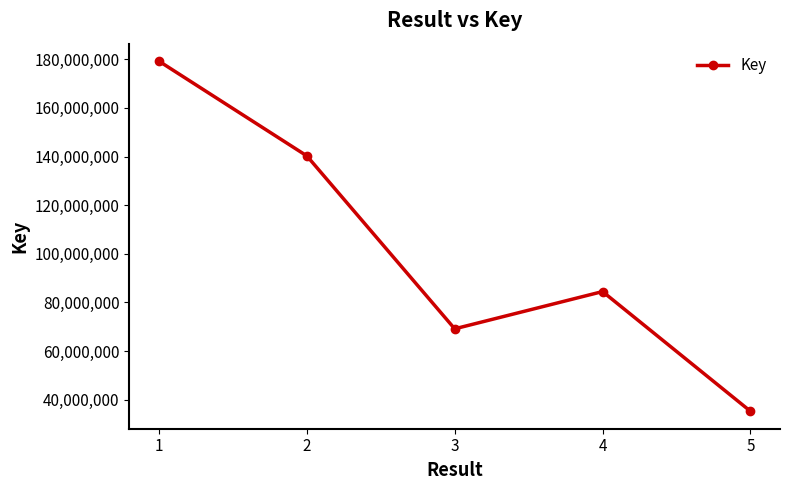

The chart shows a value of 140247028 at 2. True or false?

True